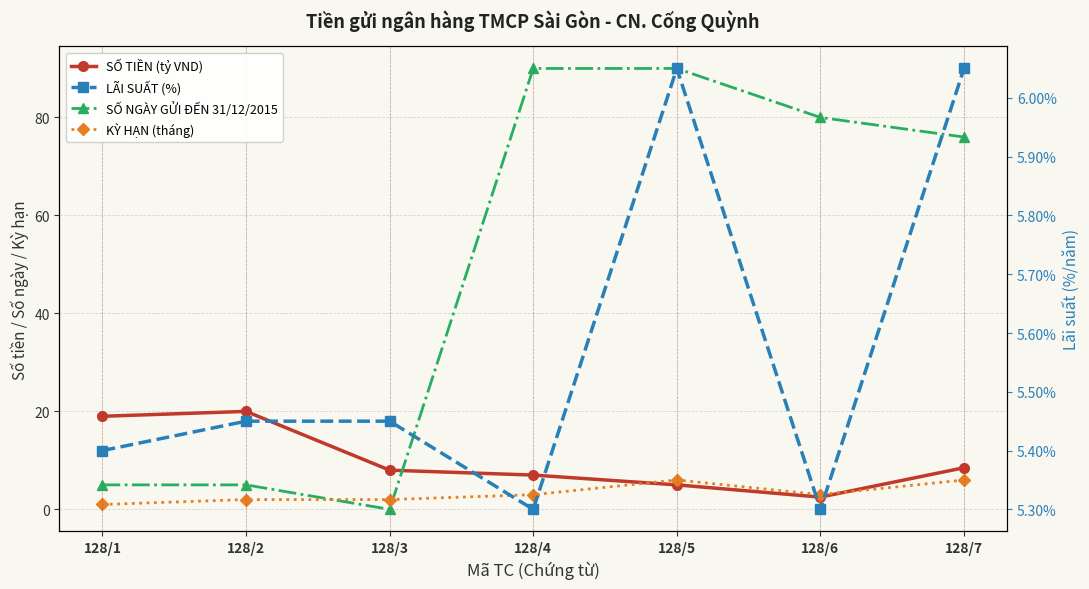

Between 128/4 and 128/5, which is larger?

128/4